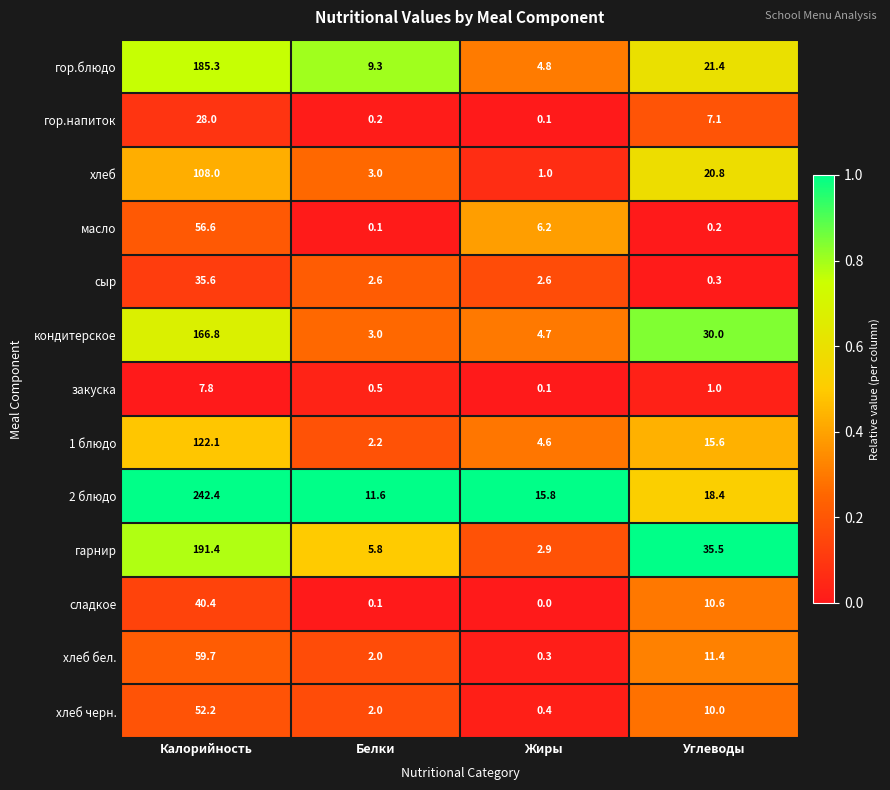

What is the sum of all сладкое values?

51.1